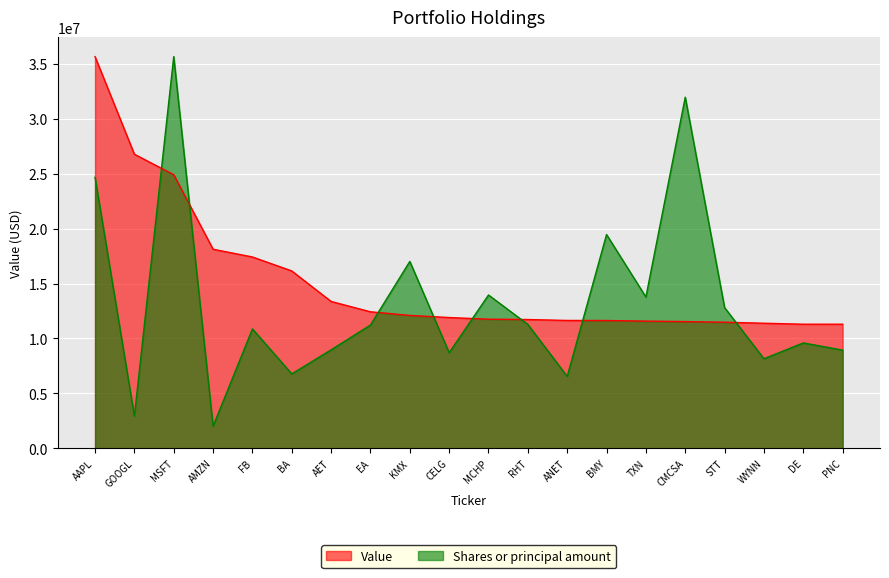

In Shares or principal amount, how many points are lower than both neighbors (excluding endpoints)?

7